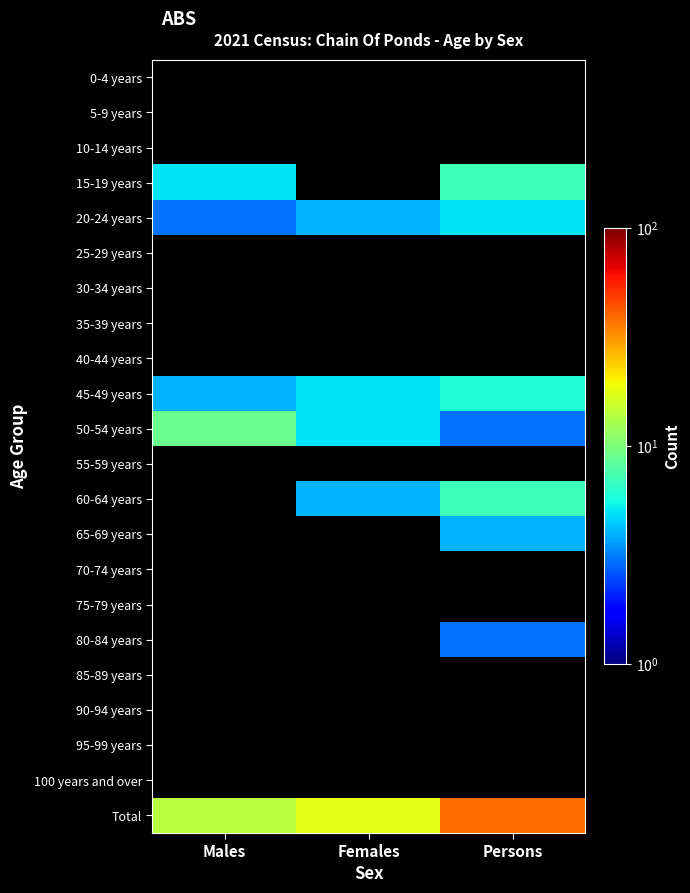

How many categories are shown in the chart?

3